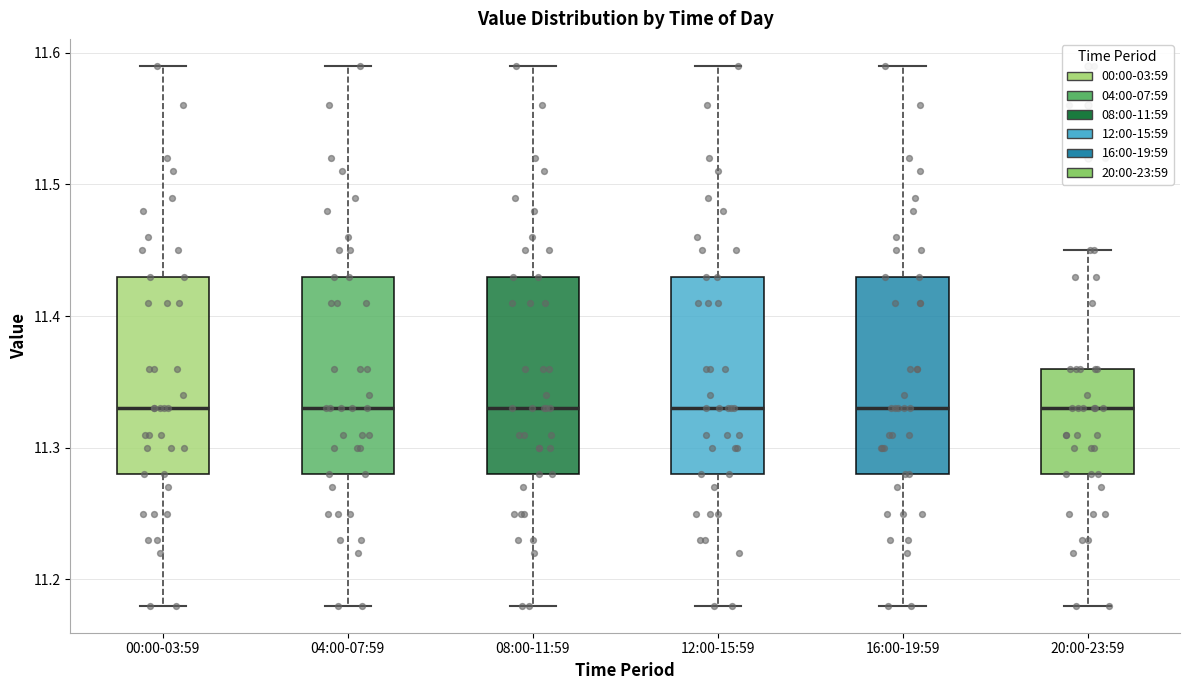

Reading left to right, transcribe this box plot: for each box, give where its median line is, the range the box spans, and where its two whiskers end, as read against the y-axis. The values are not printed on the chart, so give them approximately, as read against the axis.

00:00-03:59: median 11.33, box 11.28 to 11.43, whiskers 11.18 to 11.59
04:00-07:59: median 11.33, box 11.28 to 11.43, whiskers 11.18 to 11.59
08:00-11:59: median 11.33, box 11.28 to 11.43, whiskers 11.18 to 11.59
12:00-15:59: median 11.33, box 11.28 to 11.43, whiskers 11.18 to 11.59
16:00-19:59: median 11.33, box 11.28 to 11.43, whiskers 11.18 to 11.59
20:00-23:59: median 11.33, box 11.28 to 11.36, whiskers 11.18 to 11.45